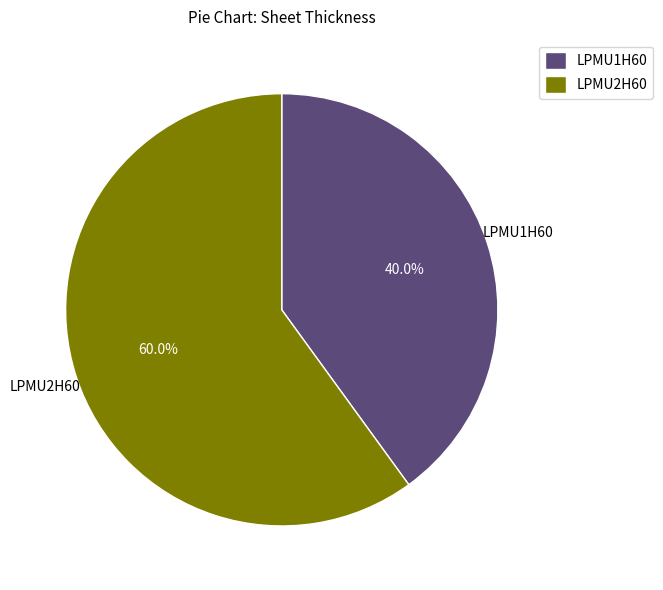

How many slices are in this pie chart?

2